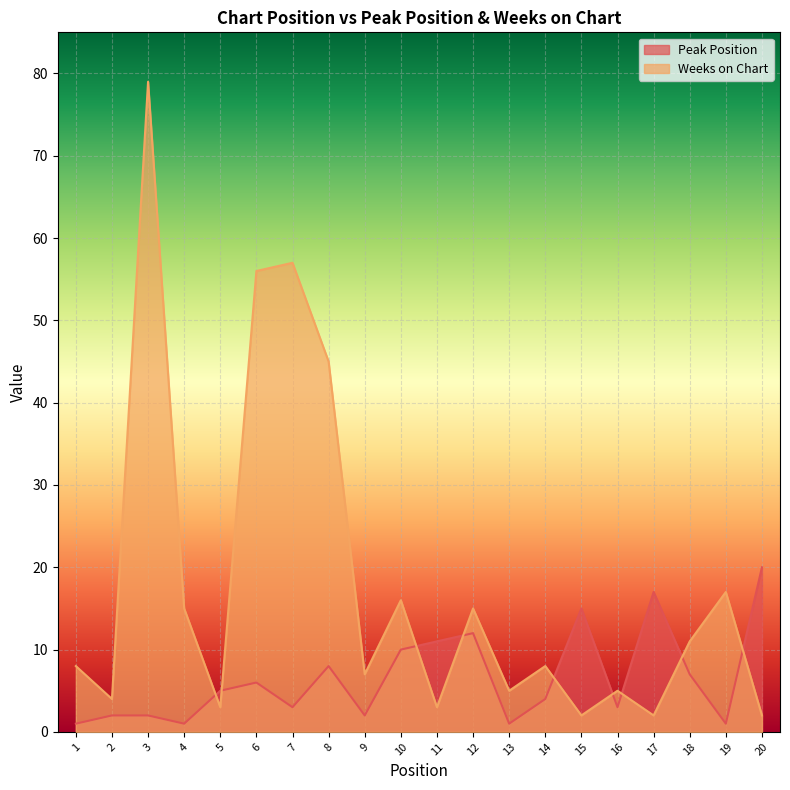

What is the spread (max minus min) of values at 3?

77